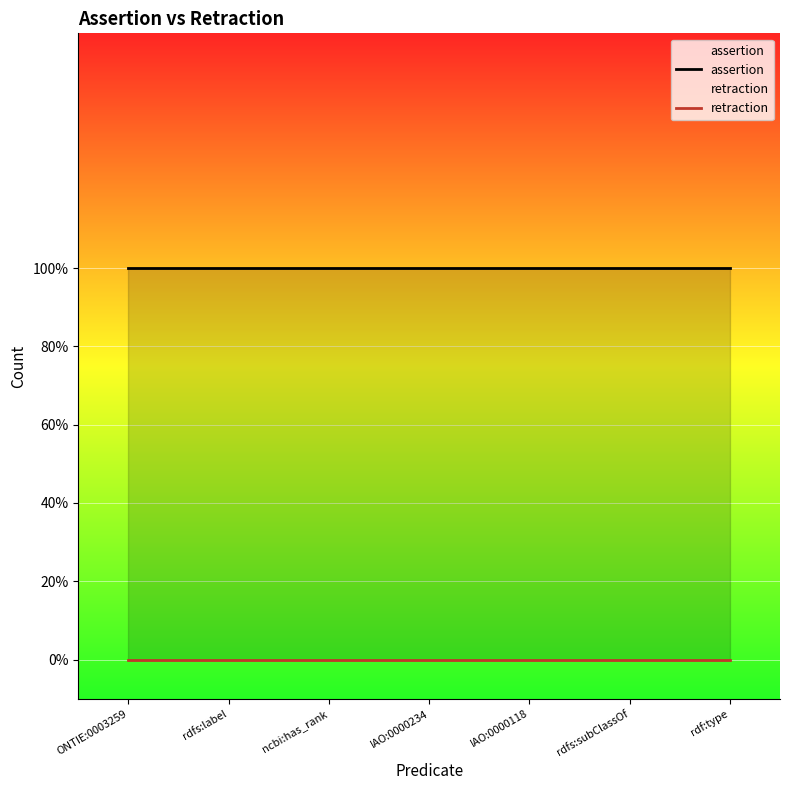

What is the label of the 2nd point from the right?

rdfs:subClassOf